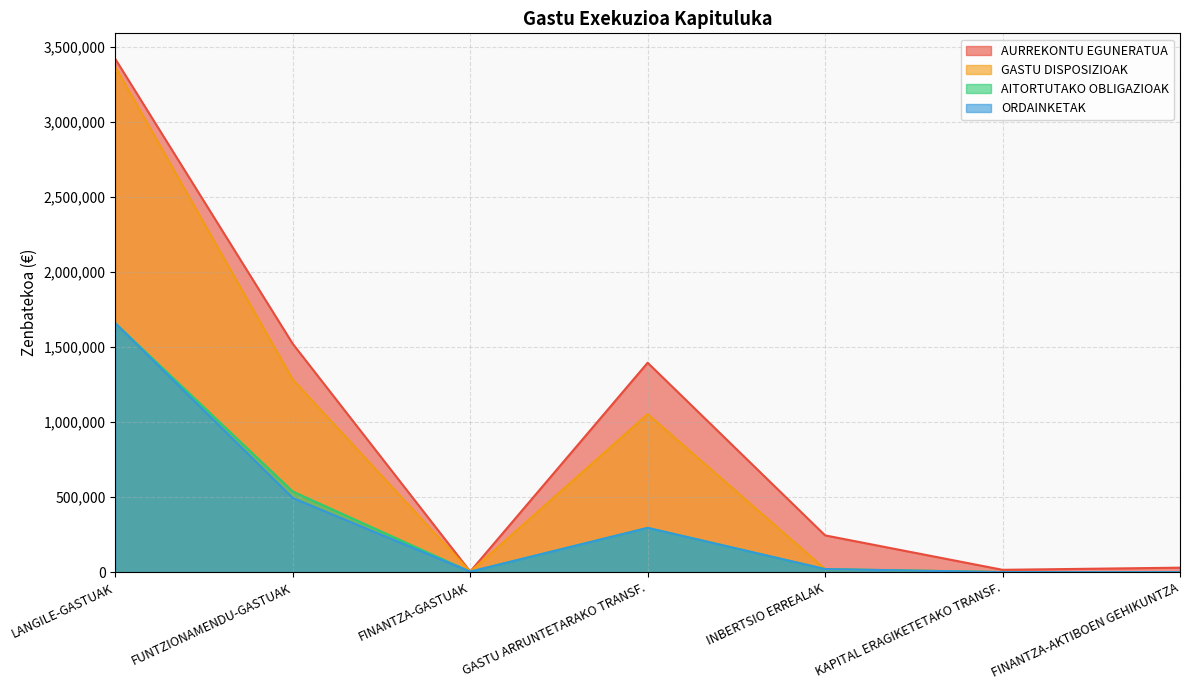

What is the sum of all GASTU DISPOSIZIOAK values?

5726572